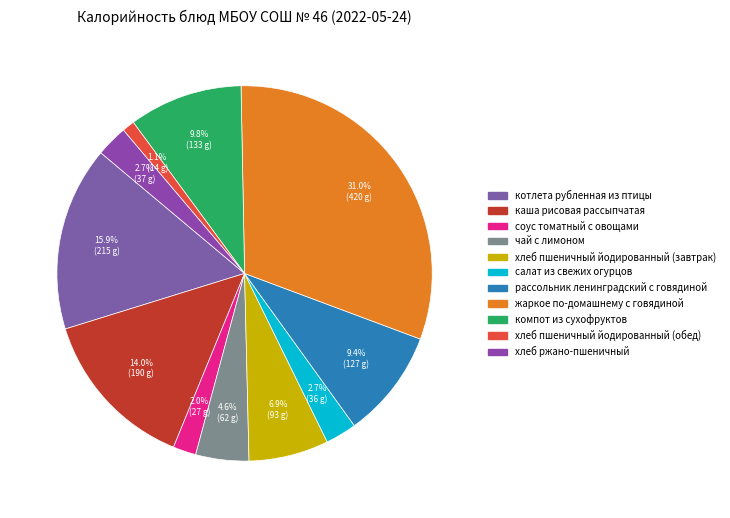

Is there any slice that represents more than half of the pie?

No